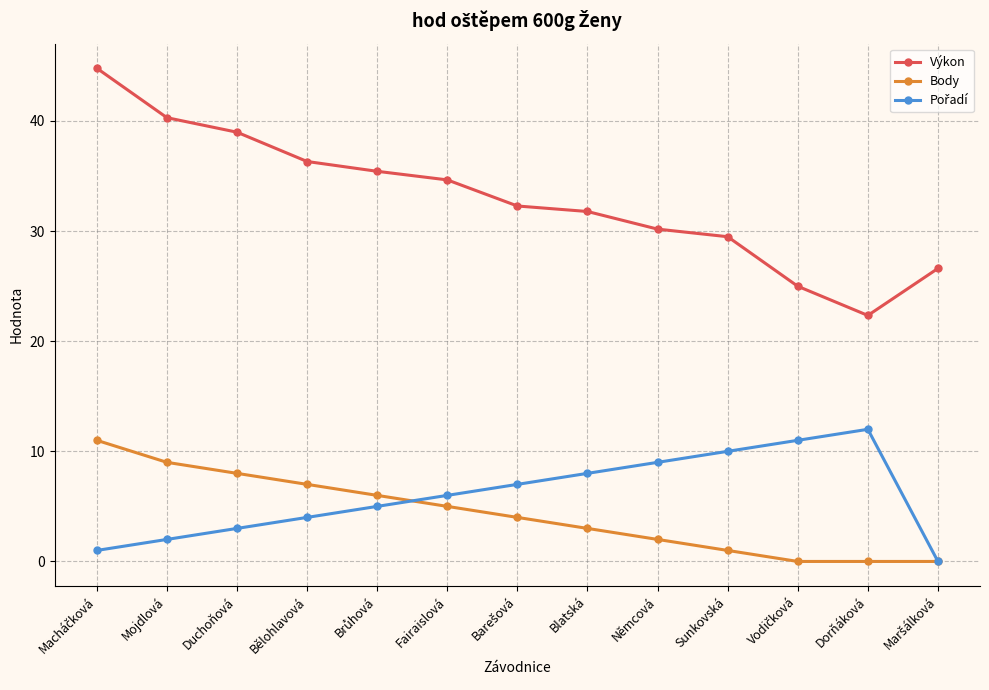

Which series has the largest total across all categories?

Výkon